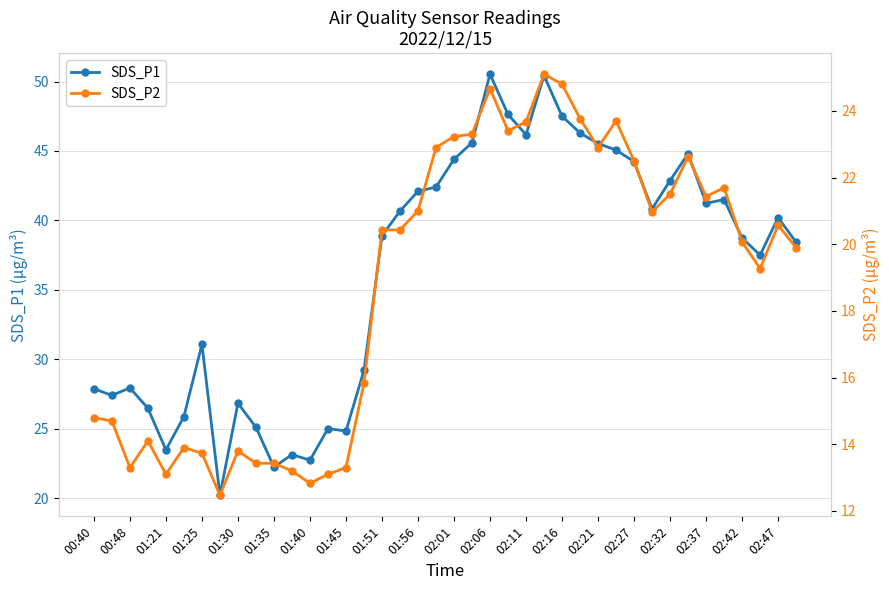

Which series has the largest total across all categories?

SDS_P1